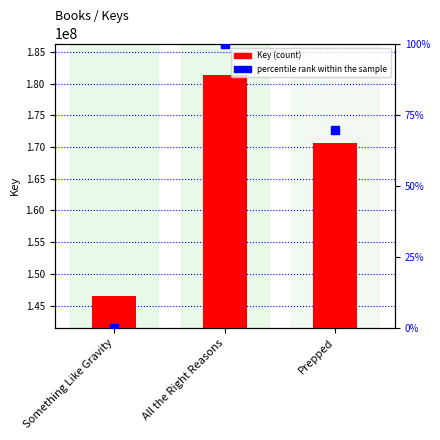

Which series contains the highest Y value?

Key